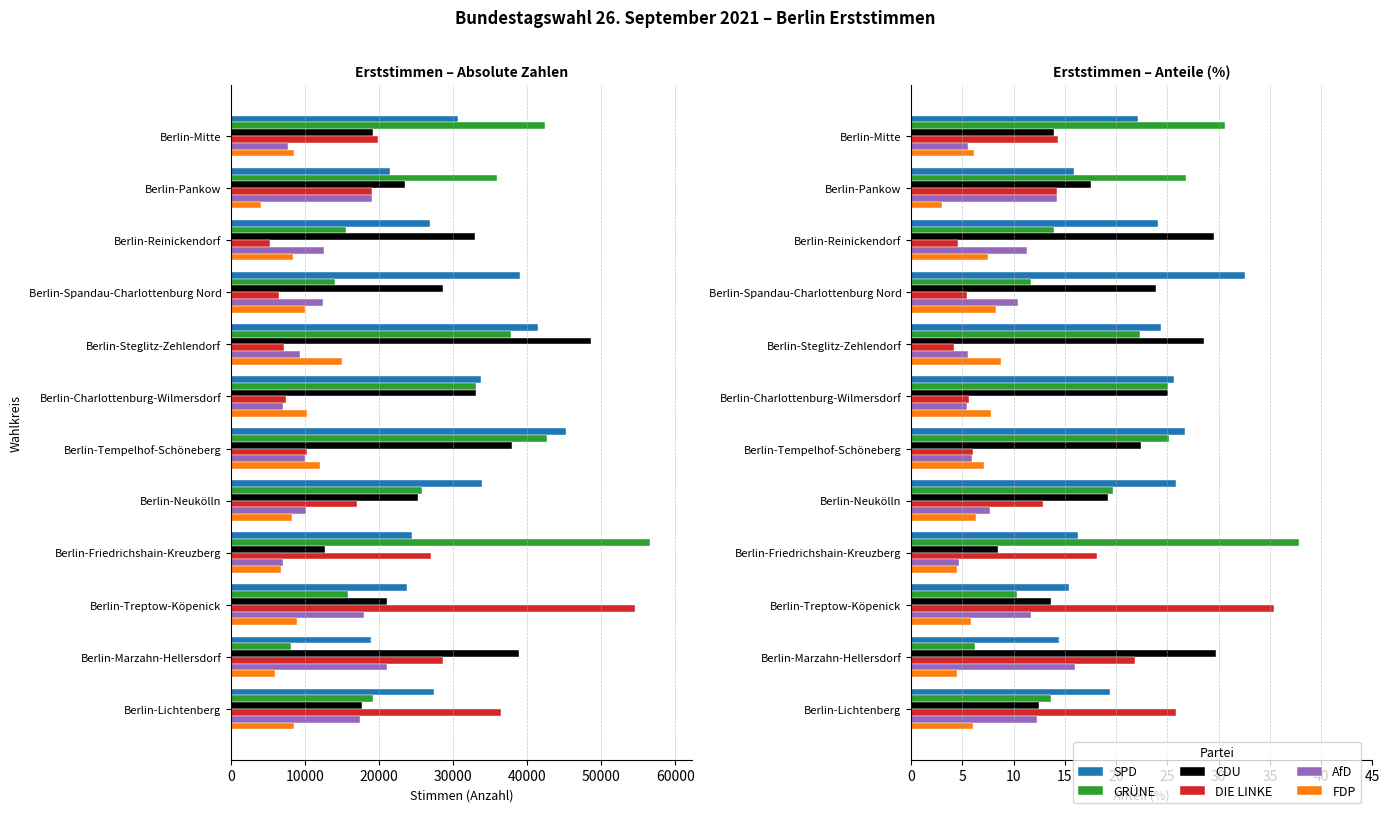

What is the difference between the maximum and minimum values in the FDP series?

5.8